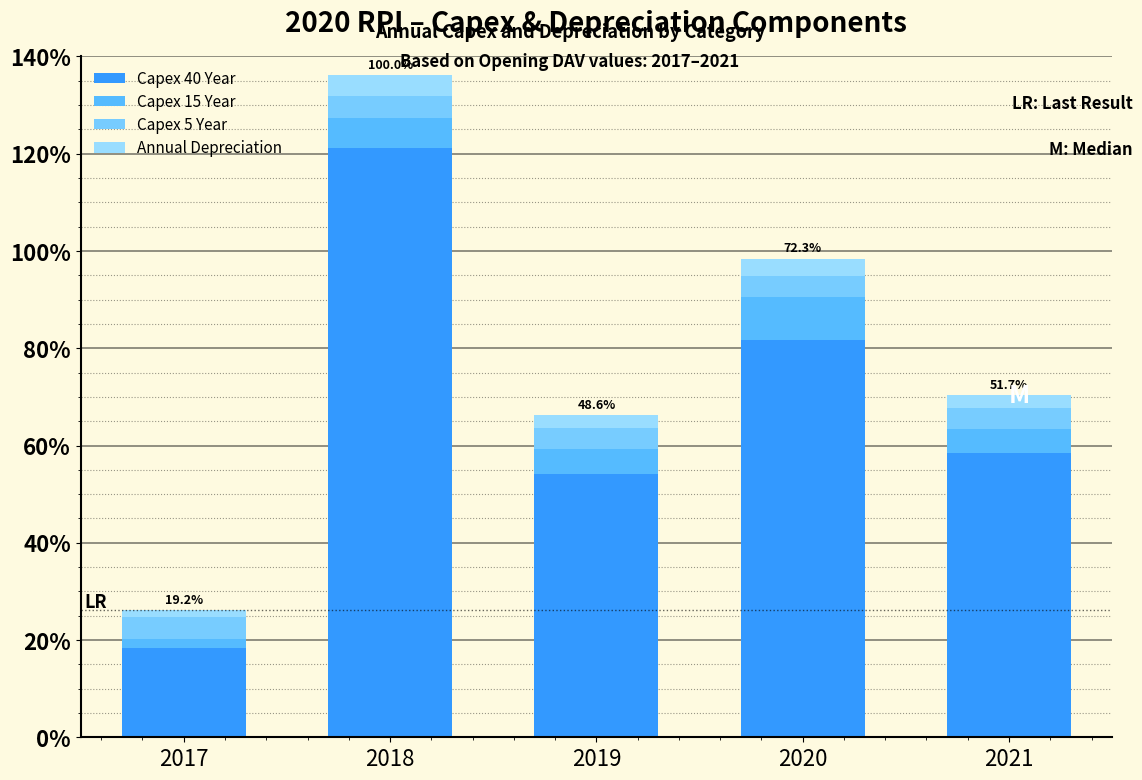

Does the chart contain stacked bars?

Yes